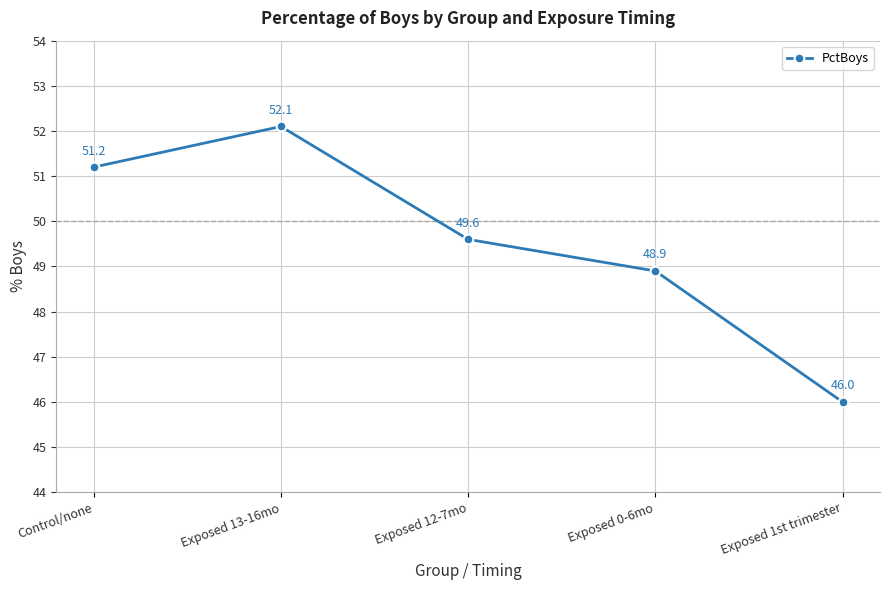

What is the label of the 3rd point from the left?

Exposed 12-7mo